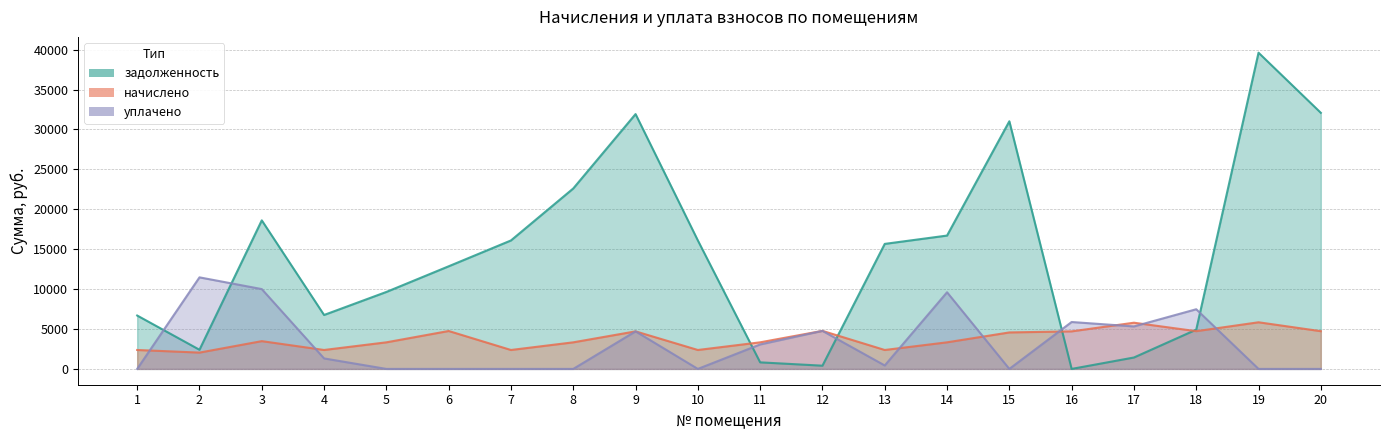

How many times do начислено and задолженность cross each other?

4